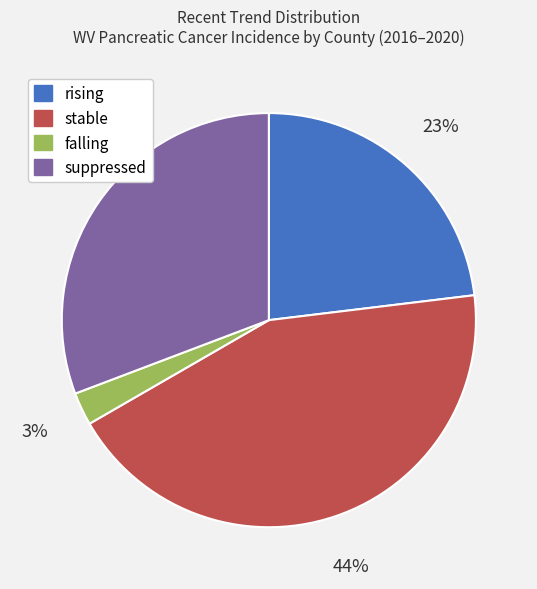

Which has a higher value, suppressed or stable?

stable